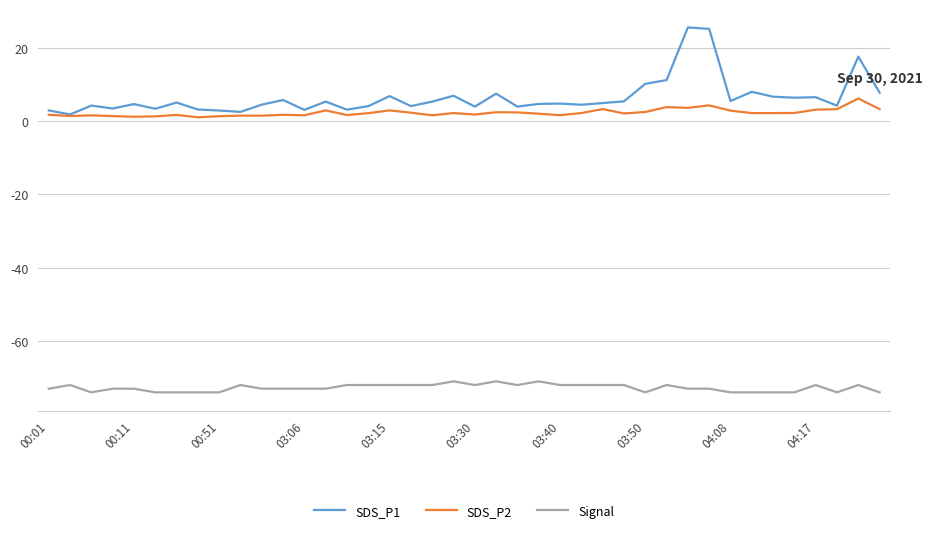

Rank the series by their maximum value, from highest to lowest.

SDS_P1, SDS_P2, Signal